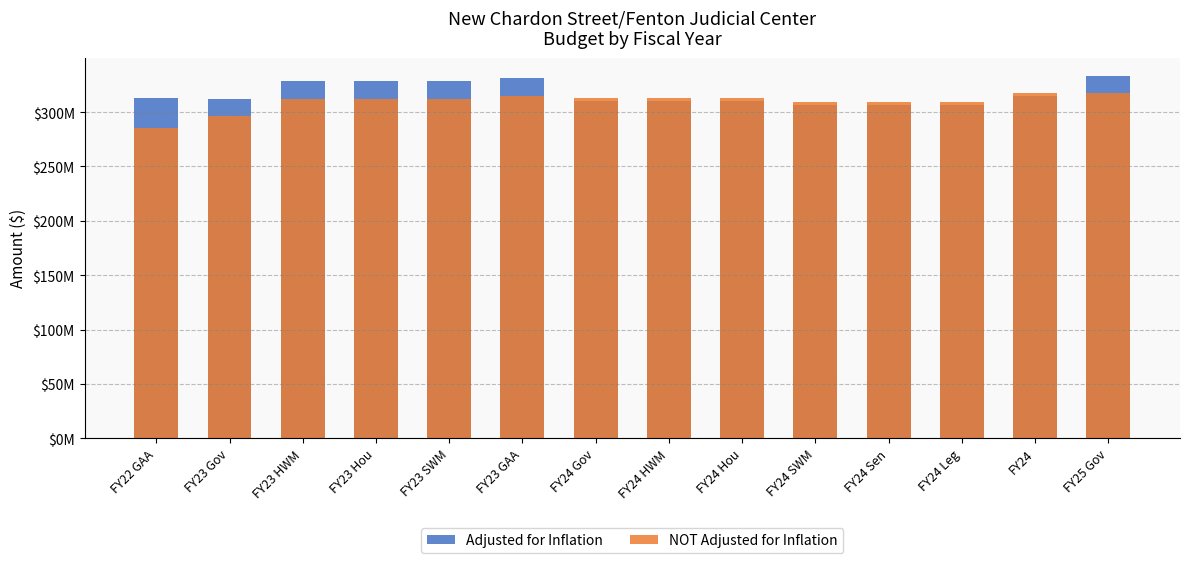

The NOT Adjusted for Inflation series shows 312880200 at FY24 Hou. True or false?

True